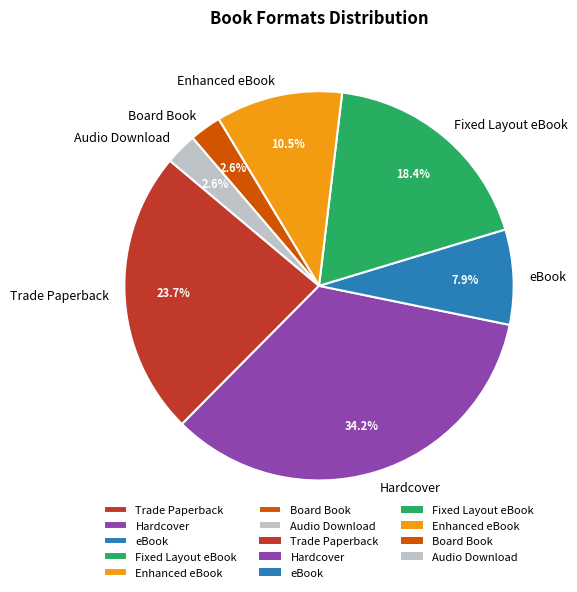

What percentage do Fixed Layout eBook and eBook together represent?

26.3%